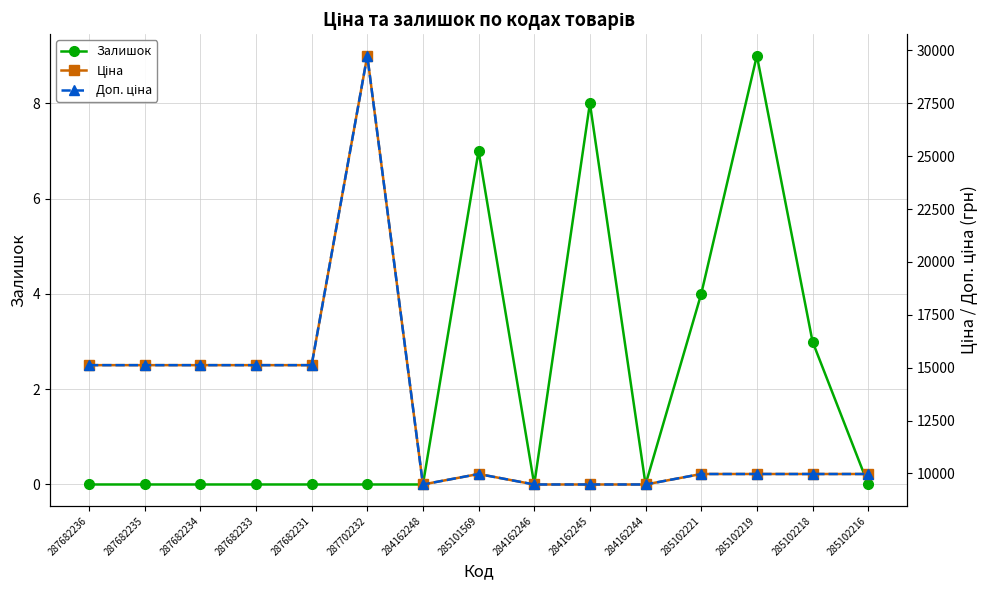

How many categories are shown in the chart?

15